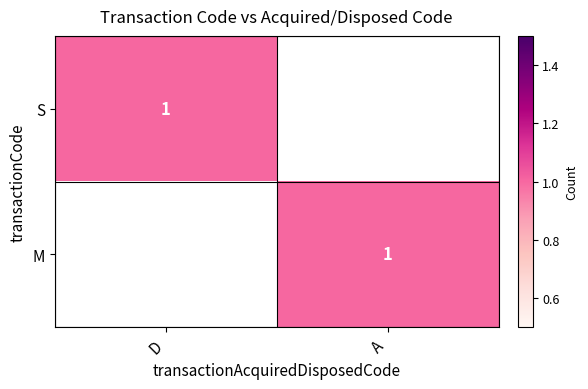

Count the S values in the range 0 to 1.

2